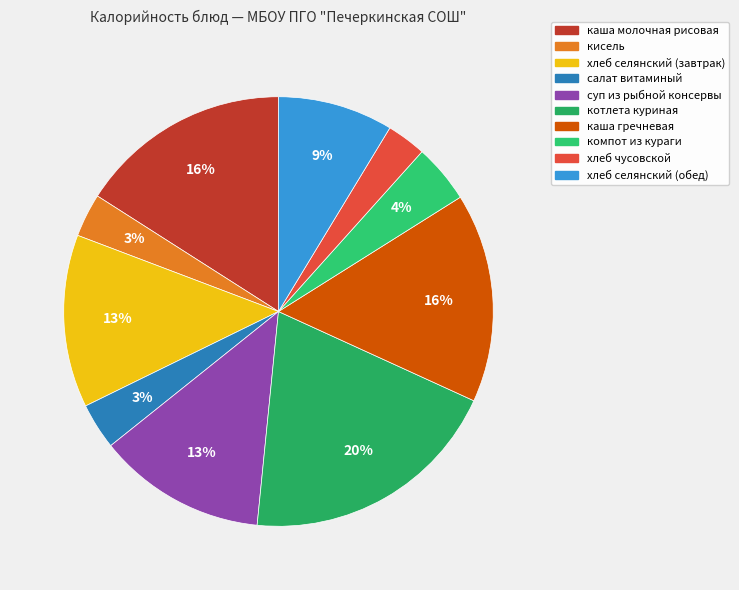

Is салат витаминый the majority of the pie?

No